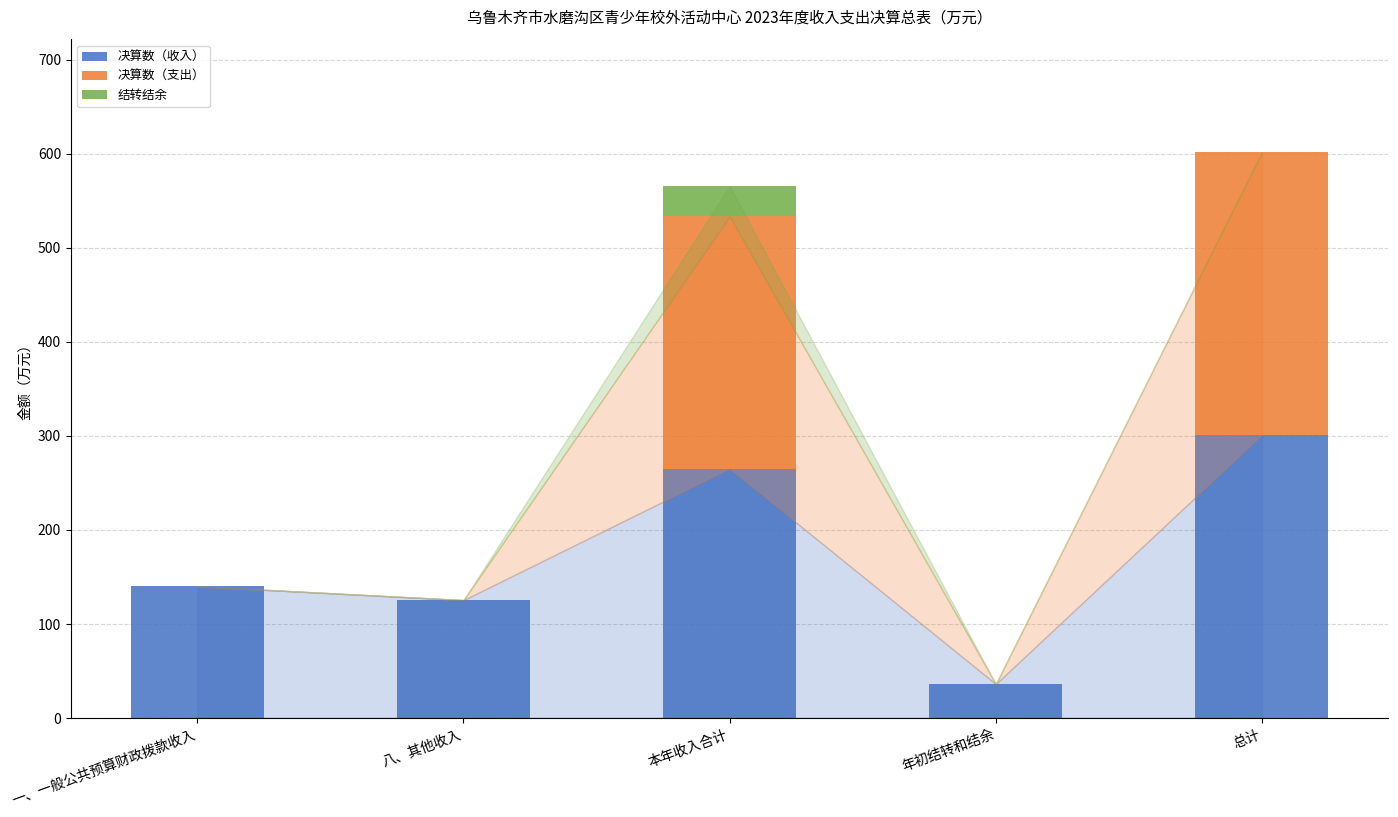

Are the bars grouped side by side (vs. stacked)?

No